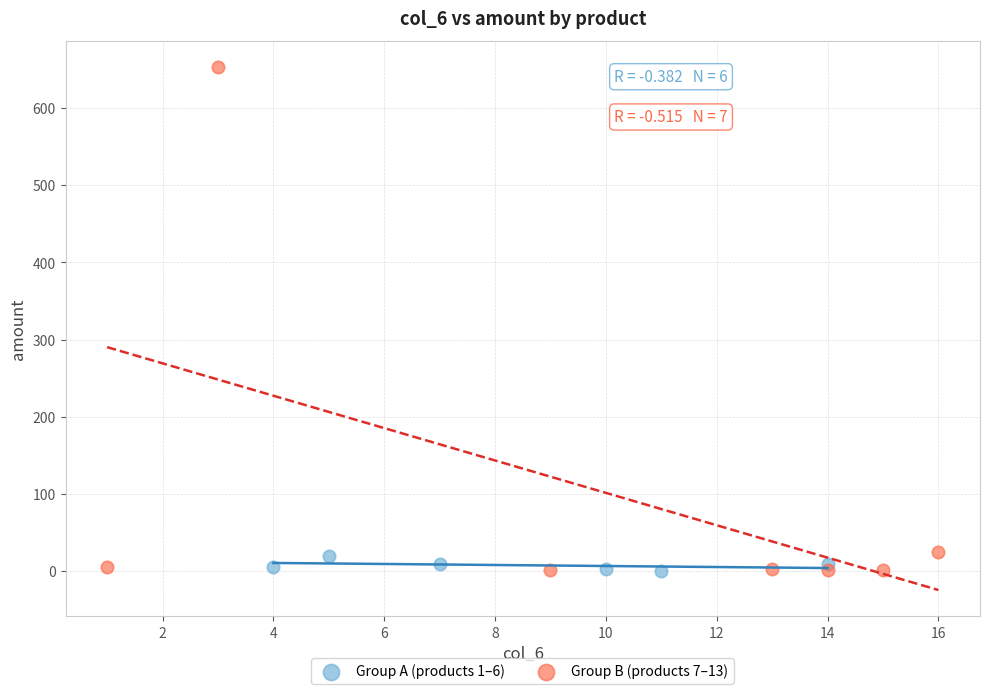

What are all the series names shown in the legend?

Group A (products 1–6), Group B (products 7–13)